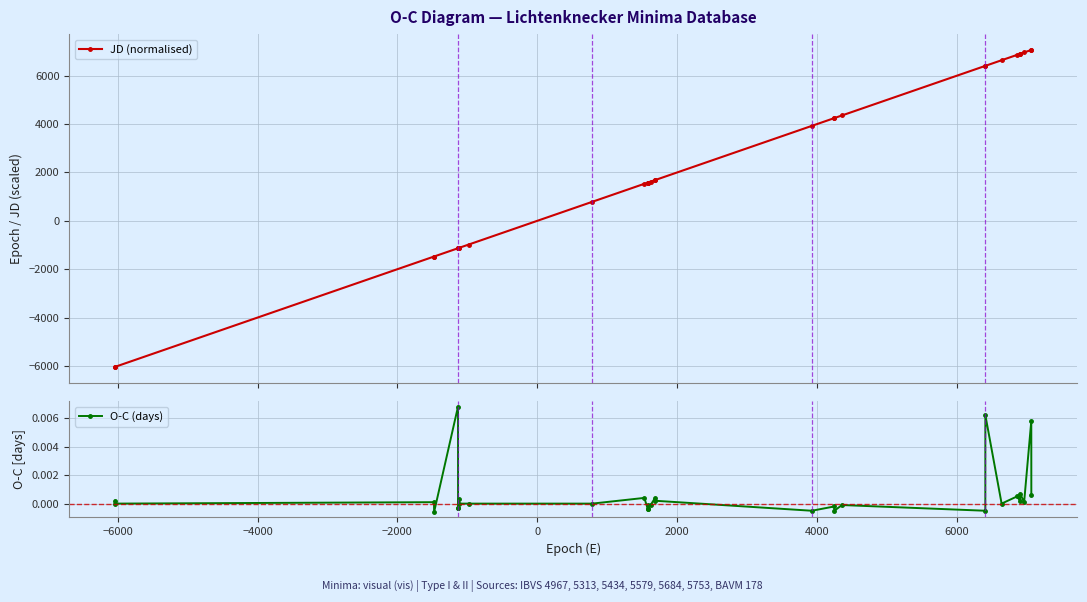

What is the highest value of the JD (normalised) series?

7067.0